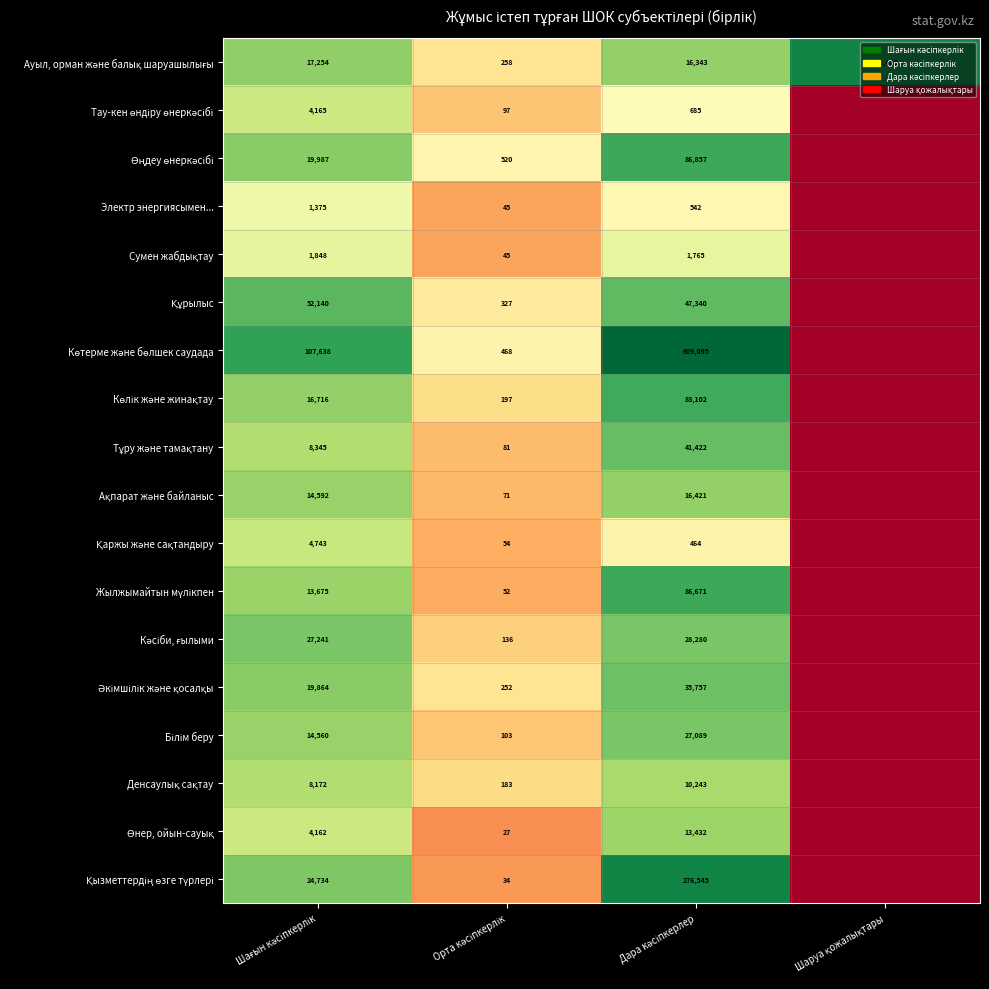

Which category has the lowest value in the Көтерме және бөлшек саудада series?

Шаруа қожалықтары